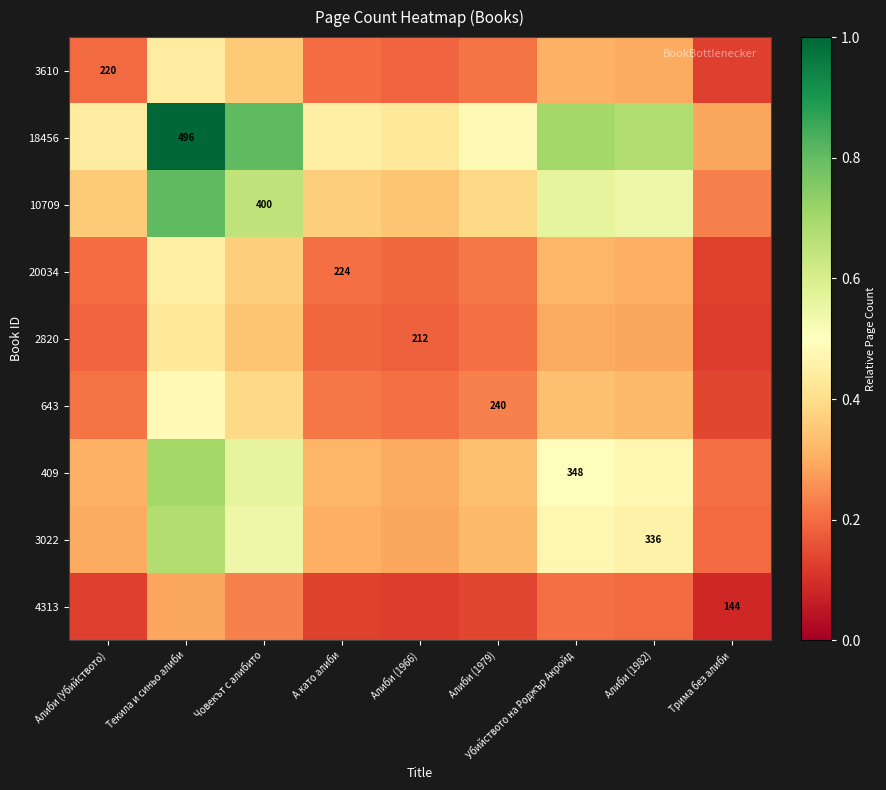

Which category has the lowest value in the 10709 series?

Трима без алиби